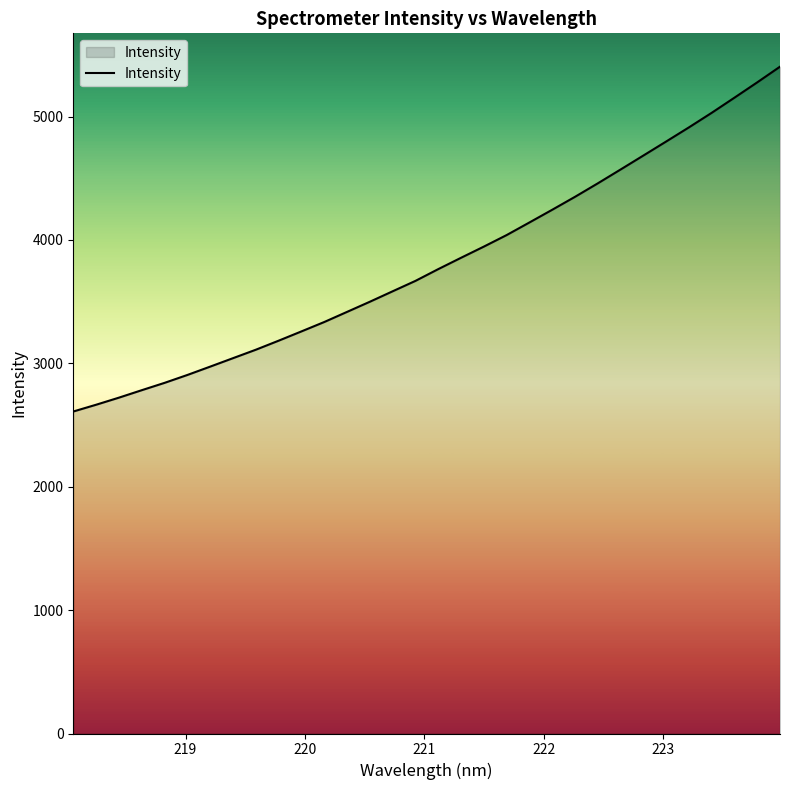

What is the minimum value shown in the chart?

2609.3